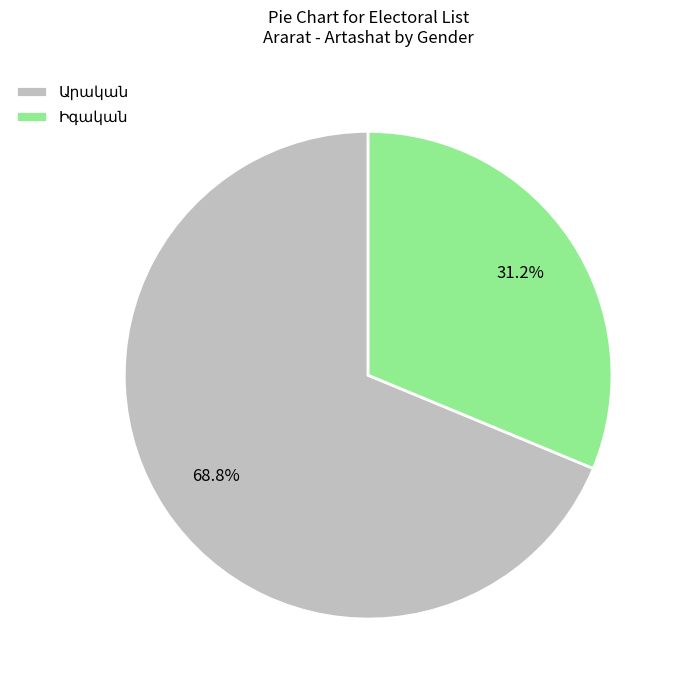

Is there any slice that represents more than half of the pie?

Yes